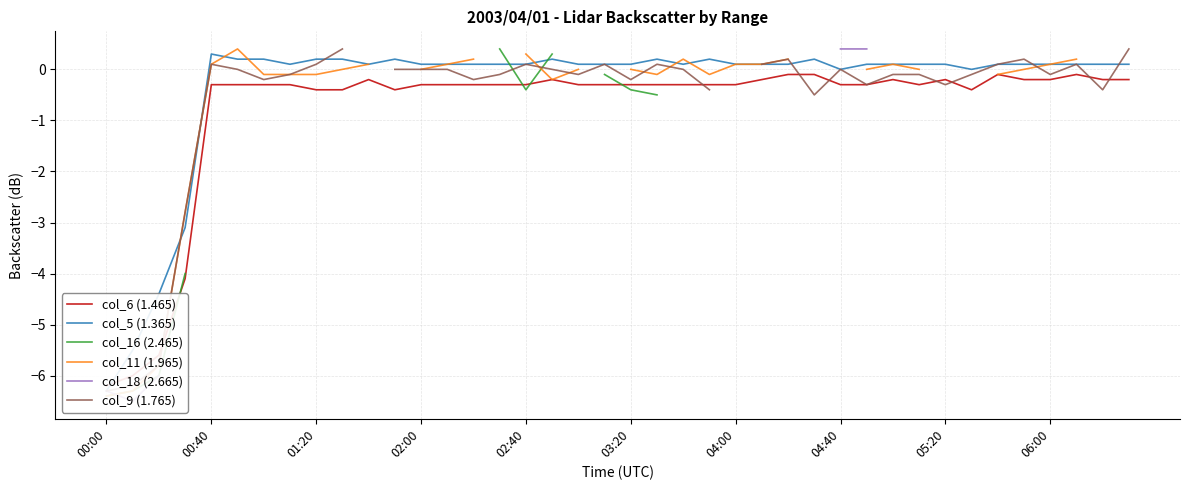

List the series in order of their peak value, lowest first.

col_6 (1.465), col_5 (1.365), col_16 (2.465), col_11 (1.965), col_18 (2.665), col_9 (1.765)